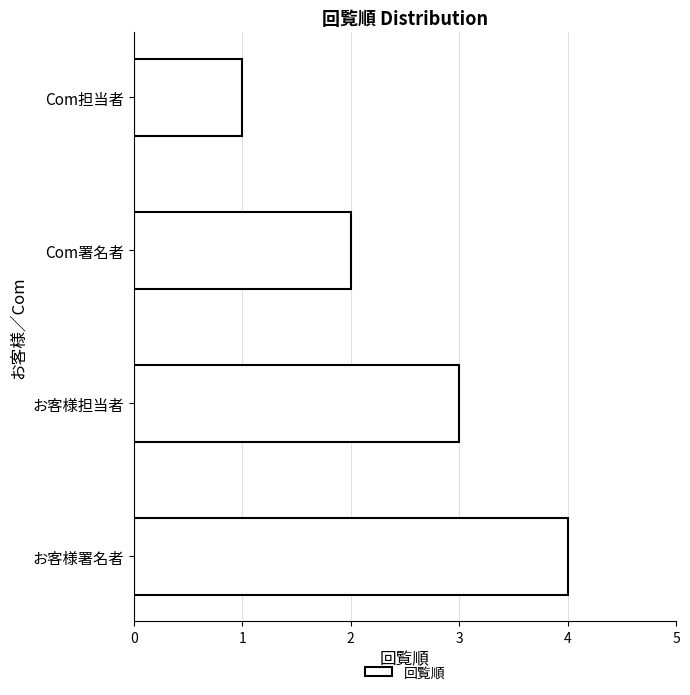

How many values are between 2 and 4?

3